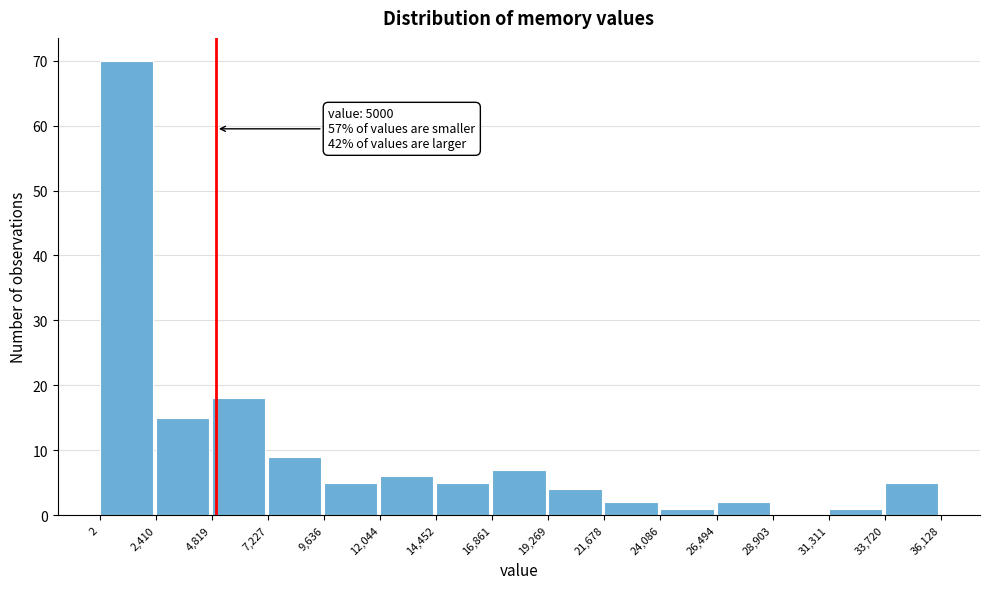

Which range on the x-axis has the tallest bar?

2 to 2,410